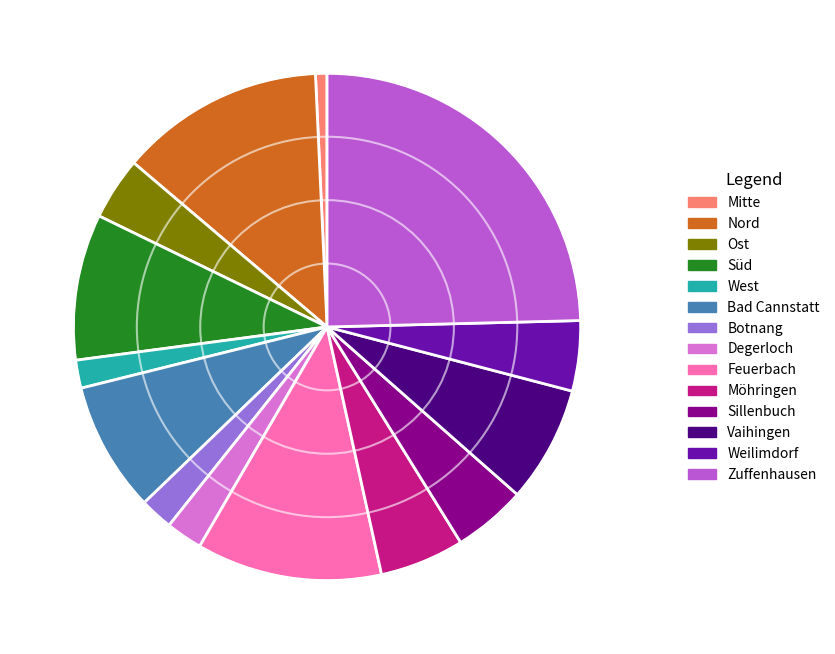

Is the sum of Feuerbach and Zuffenhausen greater than half?

No